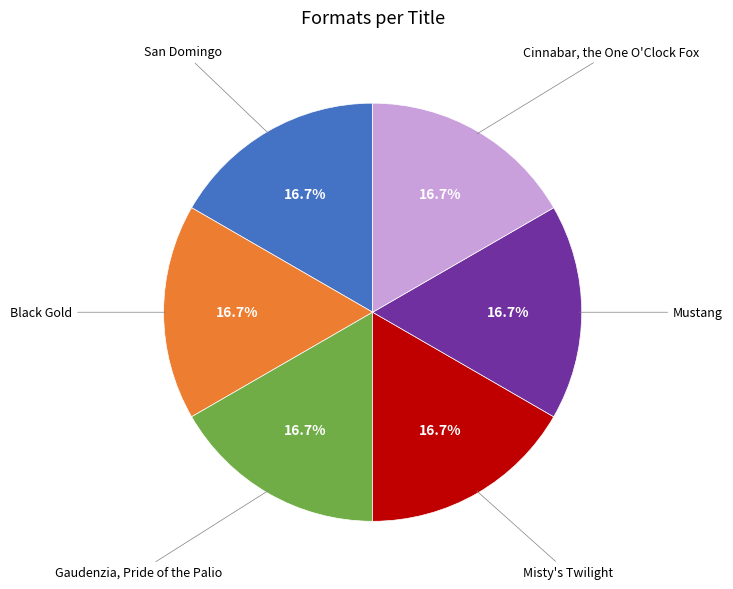

Is there a majority slice in this chart?

No